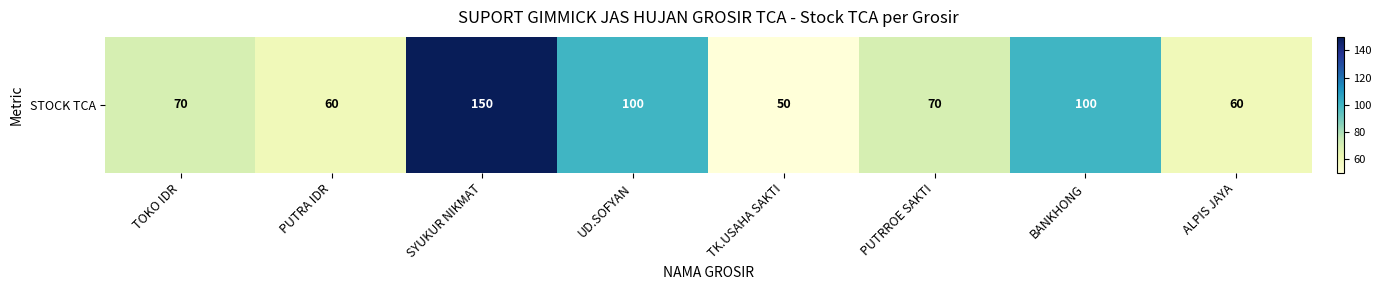

Reading left to right, transcribe all the data shown in this chart.

70	60	150	100	50	70	100	60